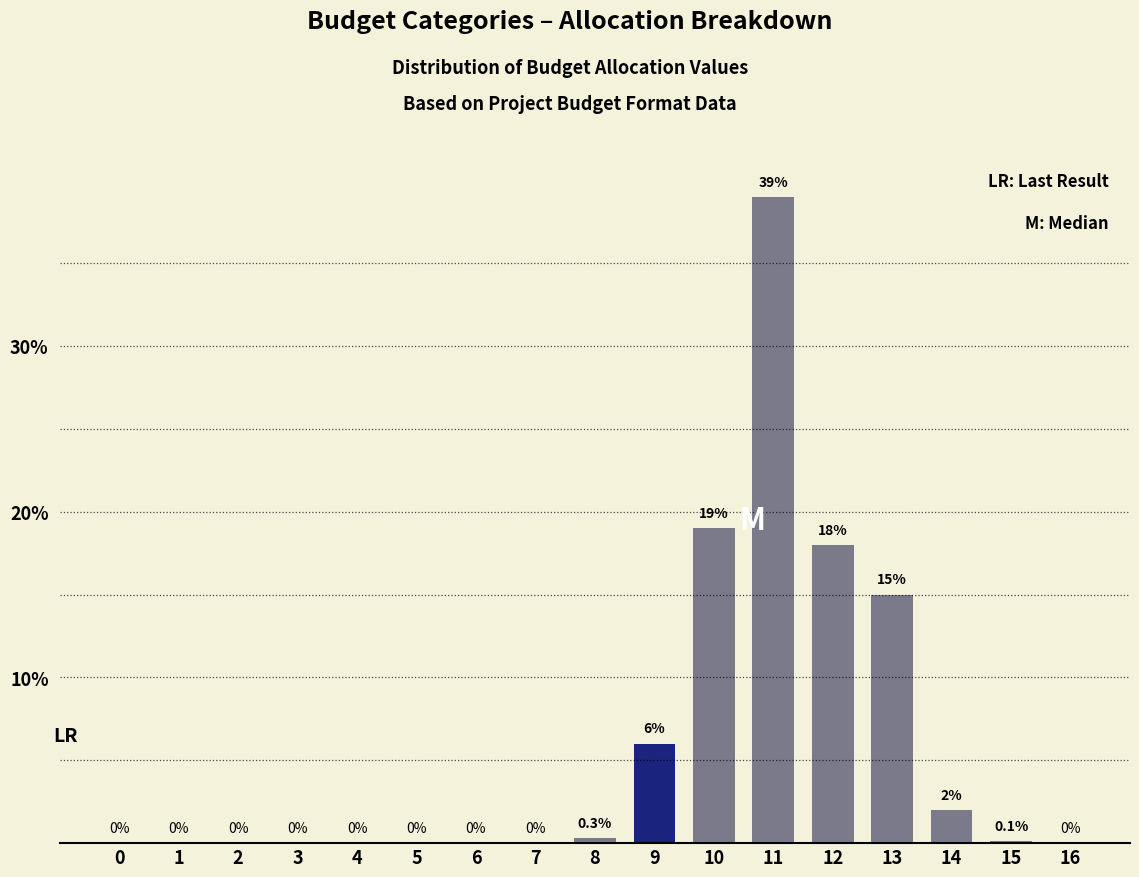

Reading left to right, list all the values displayed in this chart.

0=0.0	1=0.0	2=0.0	3=0.0	4=0.0	5=0.0	6=0.0	7=0.0	8=0.3	9=6.0	10=19.0	11=39.0	12=18.0	13=15.0	14=2.0	15=0.1	16=0.0